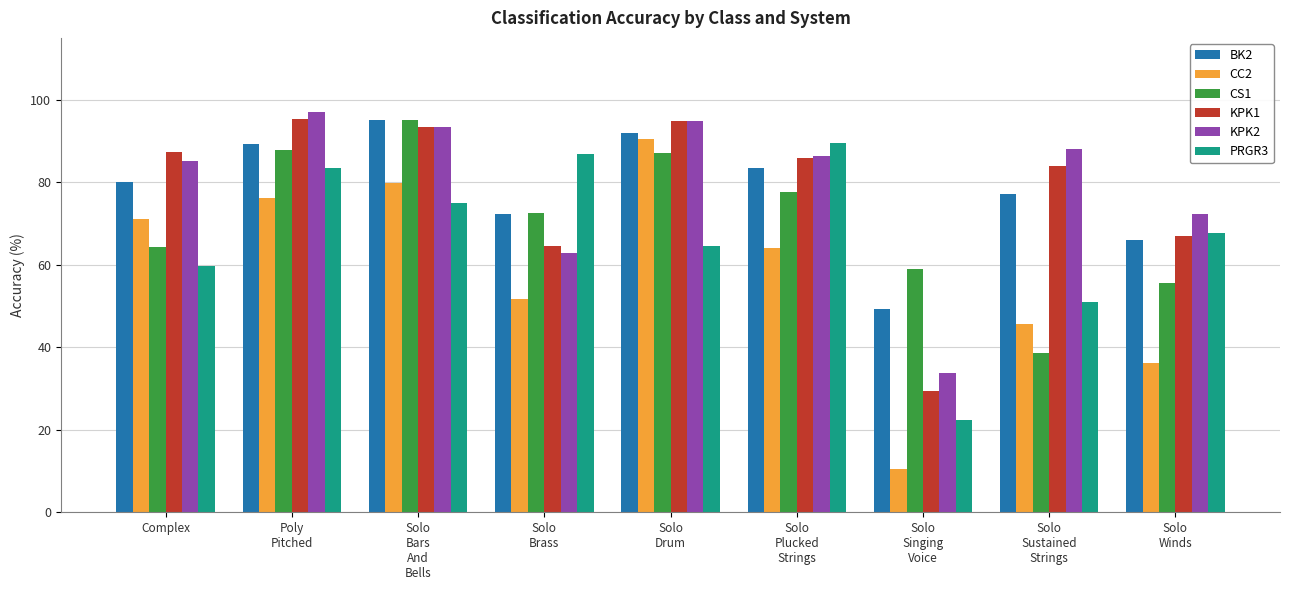

What position from the left is Solo
Drum?

5